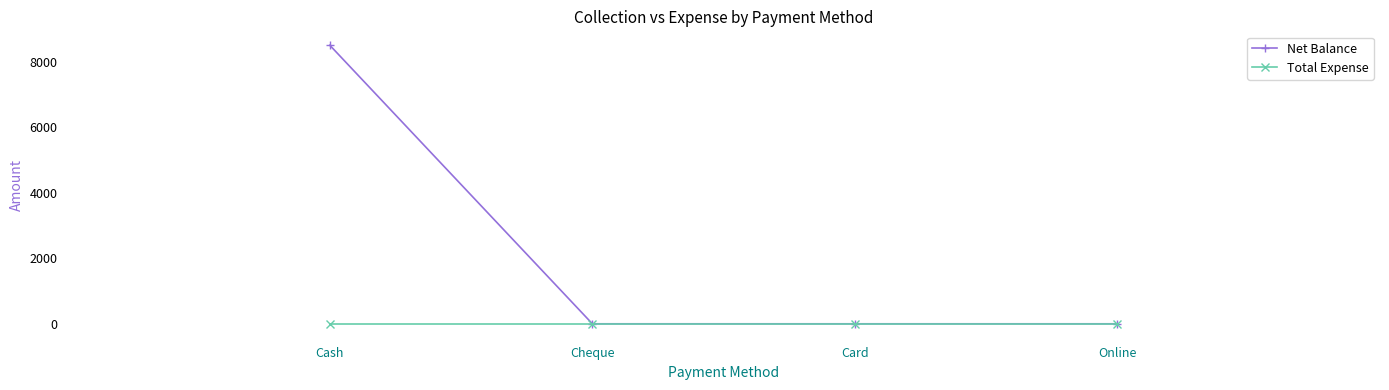

Reading right to left, extract all data points from this chart.

Net Balance: Online=0	Card=0	Cheque=0	Cash=8500
Total Expense: Online=0	Card=0	Cheque=0	Cash=0